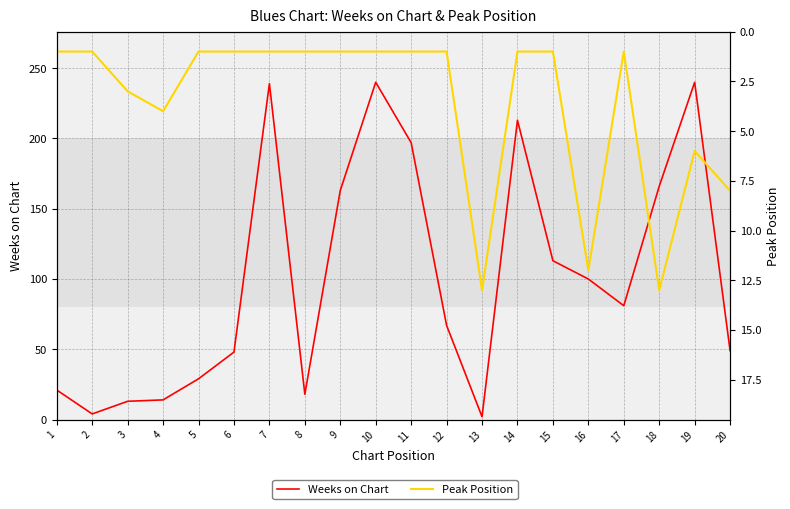

Rank the categories by Weeks on Chart value from lowest to highest.

13, 2, 3, 4, 8, 1, 5, 6, 20, 12, 17, 16, 15, 9, 18, 11, 14, 7, 10, 19